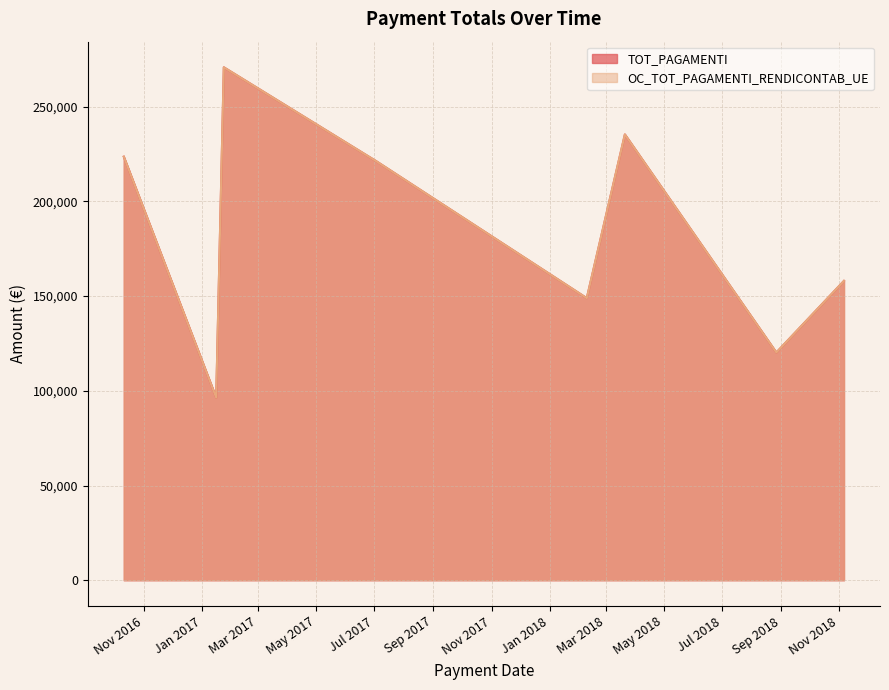

List the labels in order of TOT_PAGAMENTI value, largest first.

24/01/2017, 21/03/2018, 11/10/2016, 03/07/2017, 06/11/2018, 09/02/2018, 27/08/2018, 16/01/2017